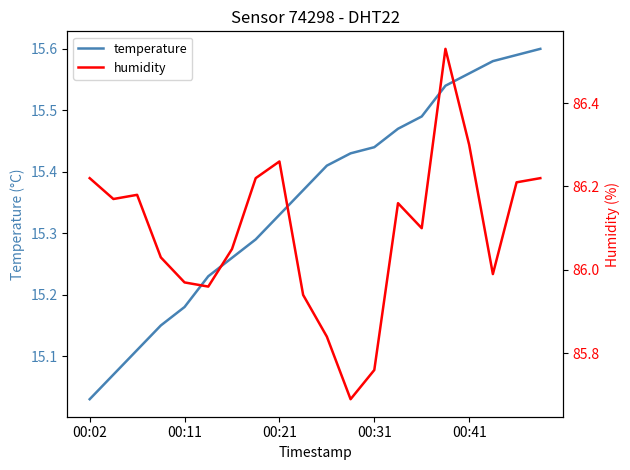

Which category has the lowest value in the temperature series?

00:02